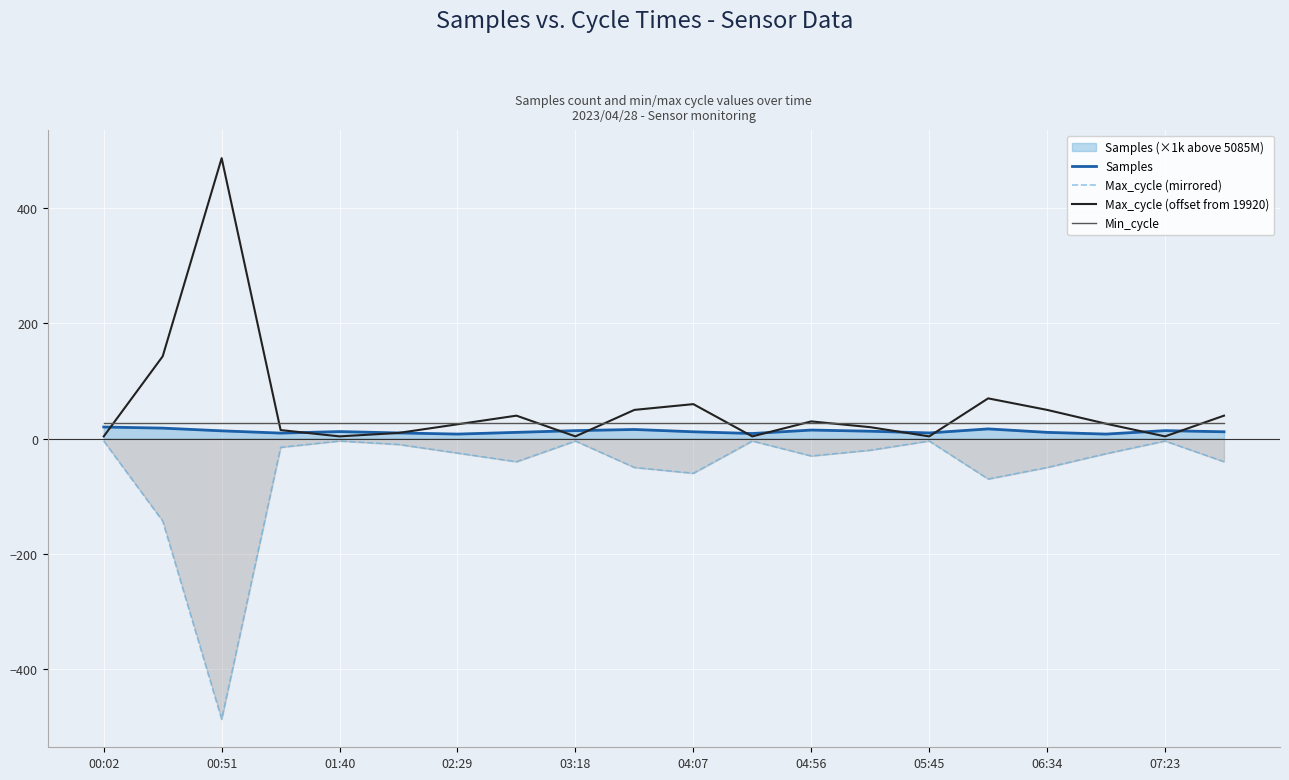

Which category has the highest value across all series?

00:51